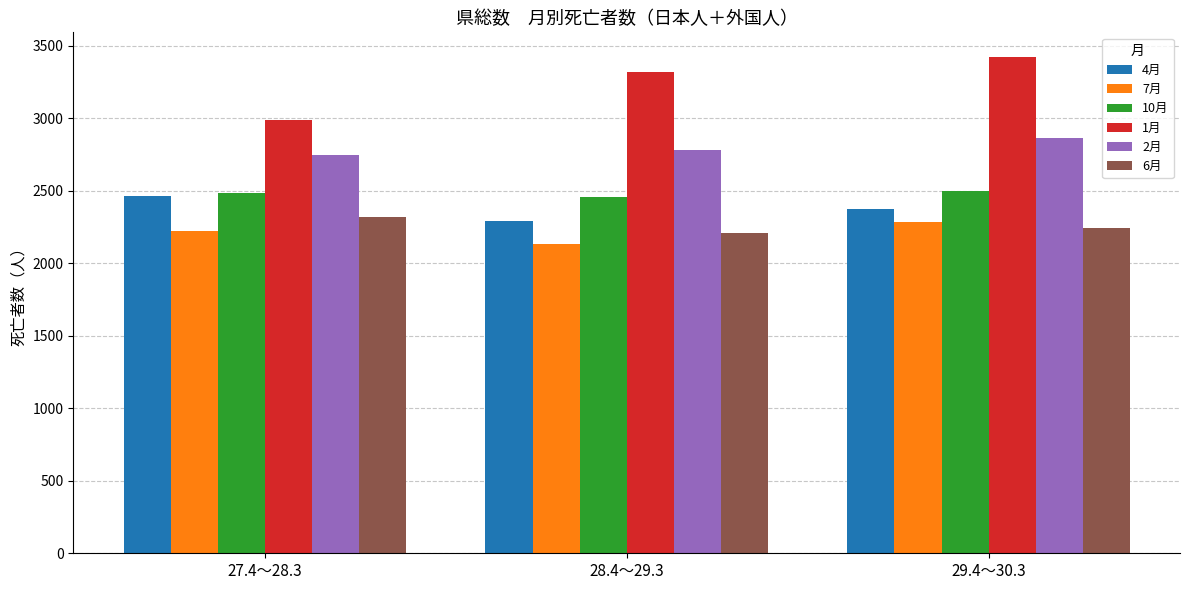

What are all the series names shown in the legend?

4月, 7月, 10月, 1月, 2月, 6月